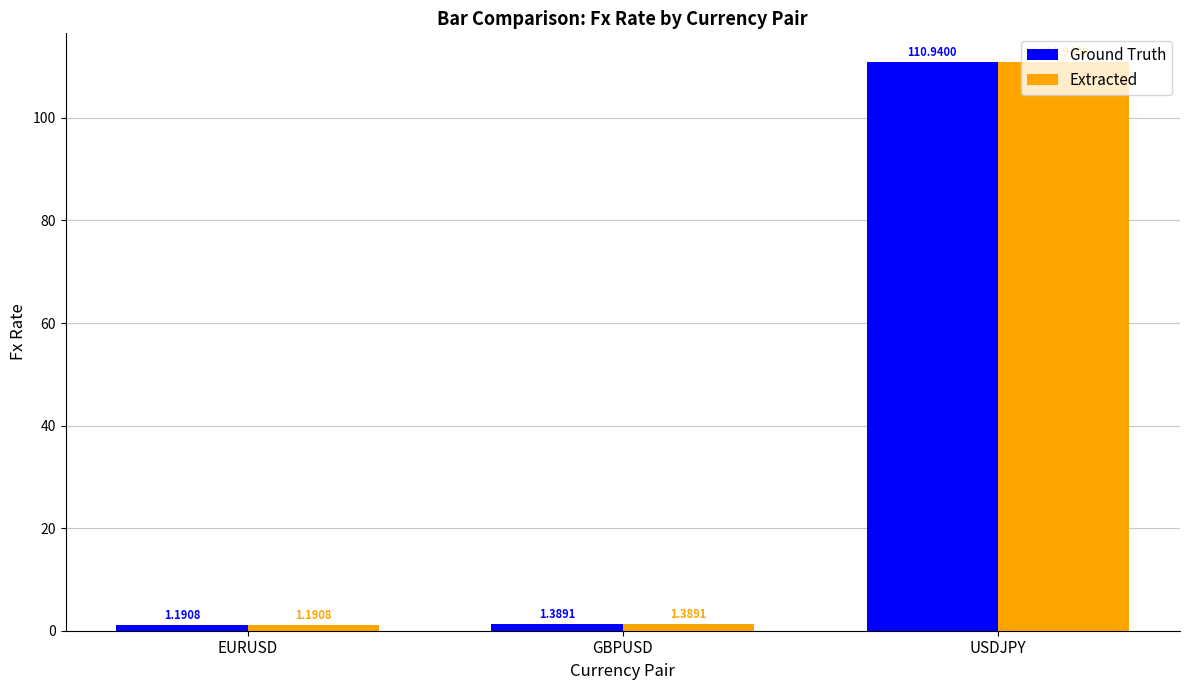

What is the difference between the maximum and minimum values in the Ground Truth series?

109.7